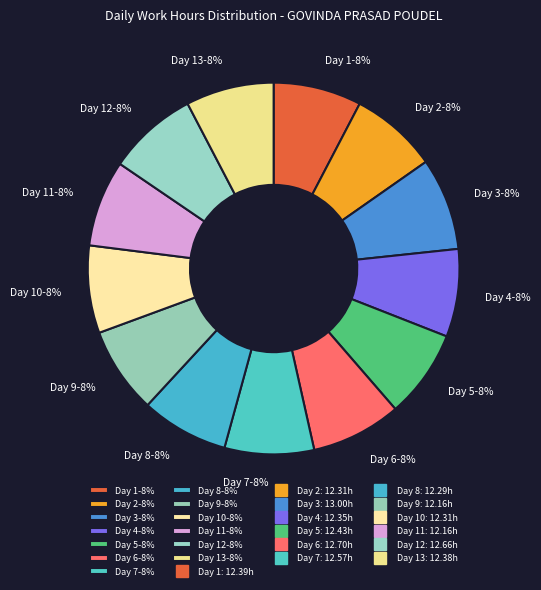

Count the number of slices in the pie.

13